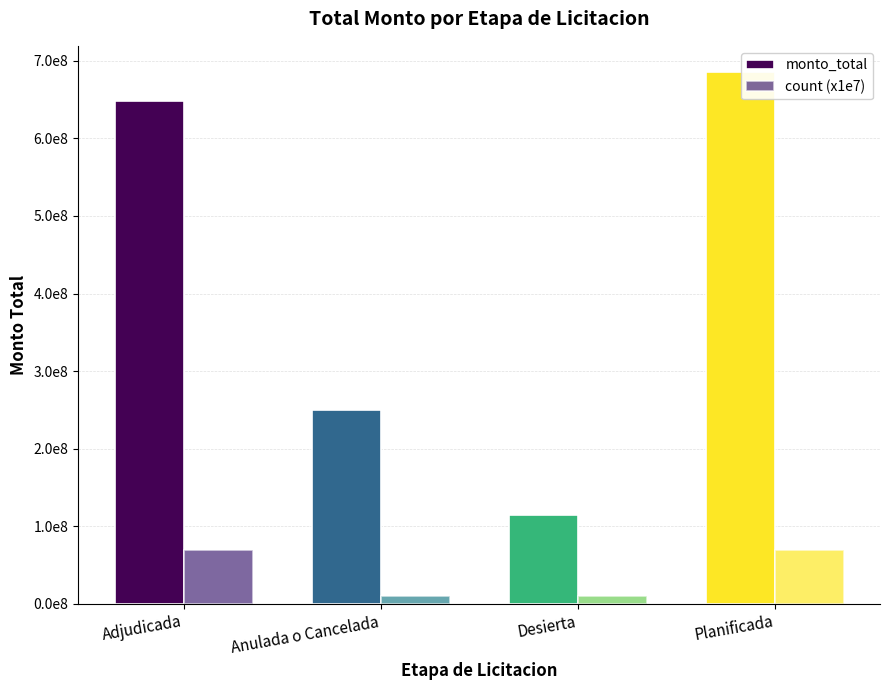

Are the bars grouped side by side (vs. stacked)?

Yes